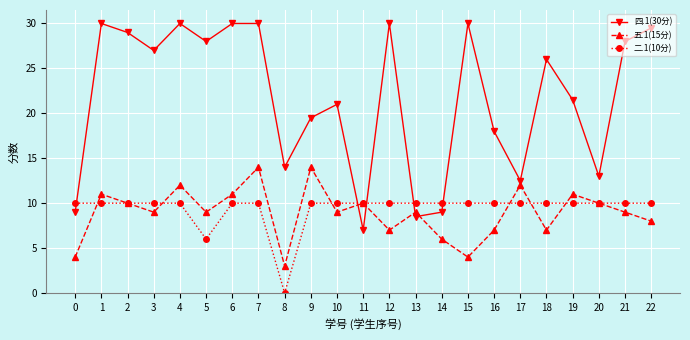

At which label is 四.1(30分) closest to 18?

16